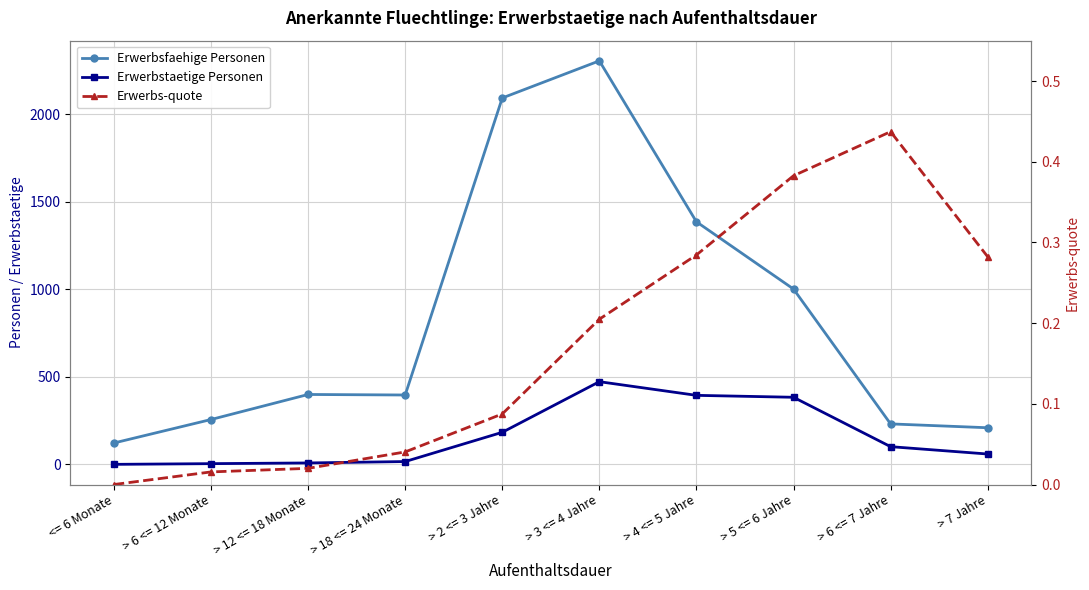

How many lines are shown in the chart?

3